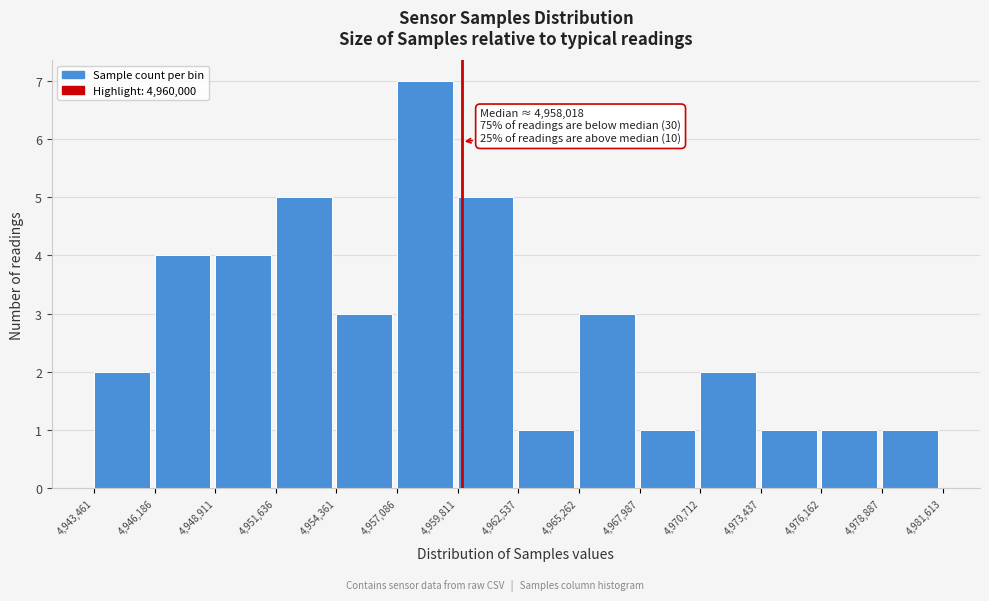

Over which range of the x-axis is the bar tallest?

4,957,086 to 4,959,811